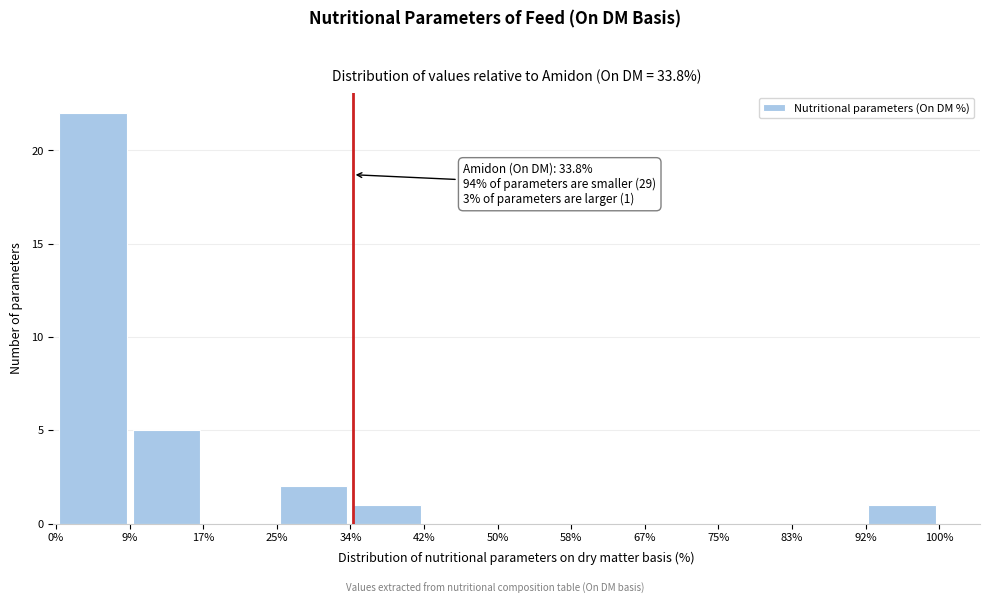

Which range on the x-axis has the tallest bar?

0% to 9%